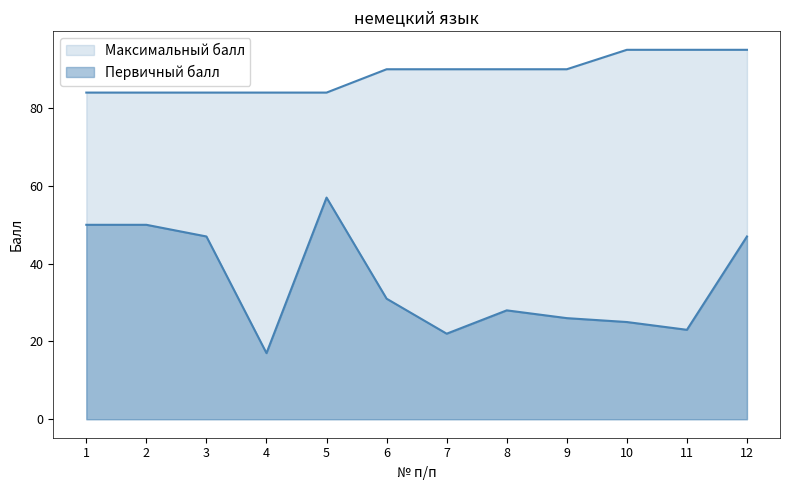

At which category does Первичный балл reach its first local peak?

5